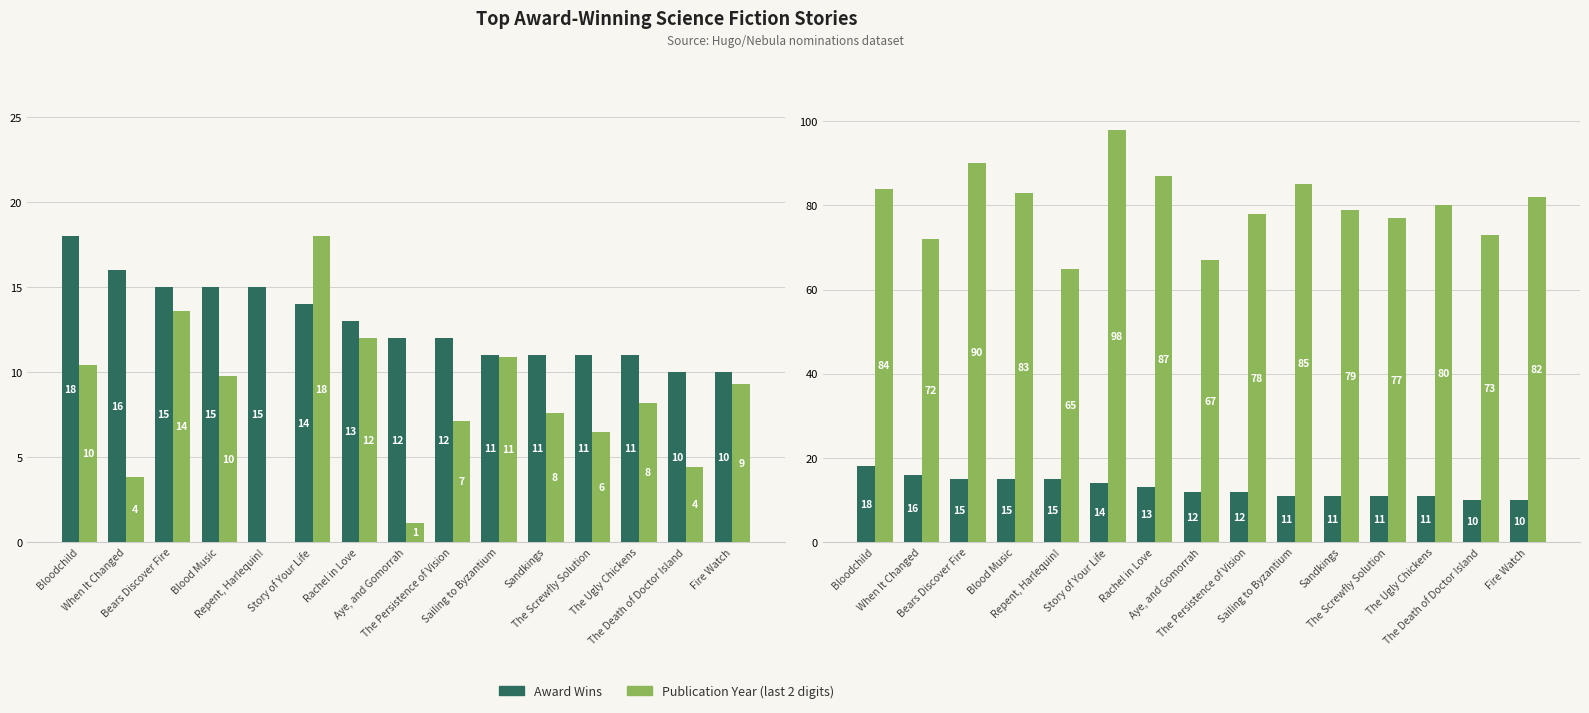

What is the label of the 6th bar from the left?

Story of Your Life